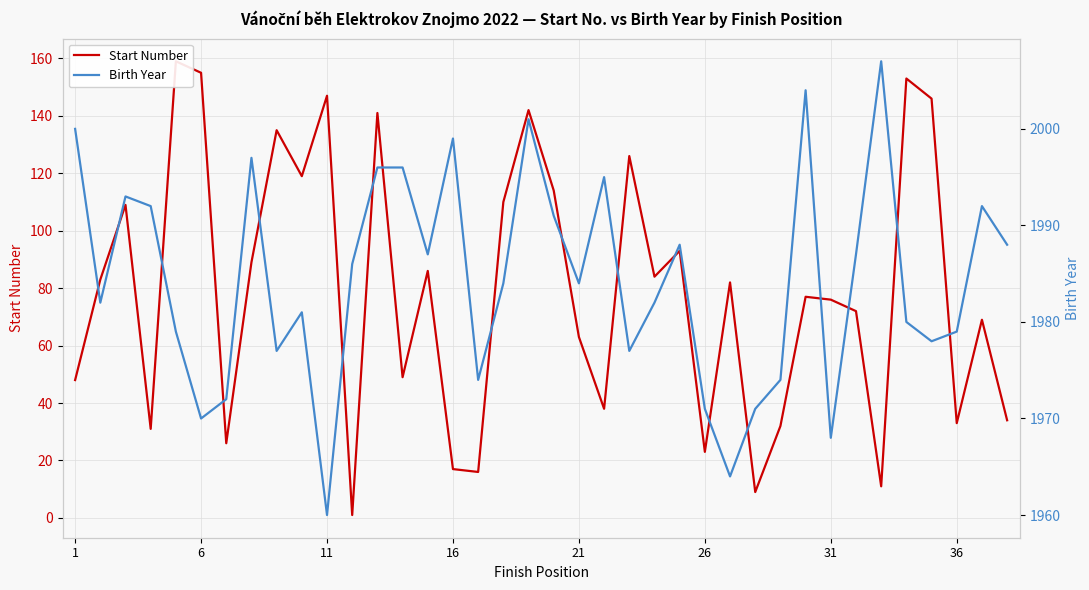

True or false: Start Number has a value of 141 at 26.

False